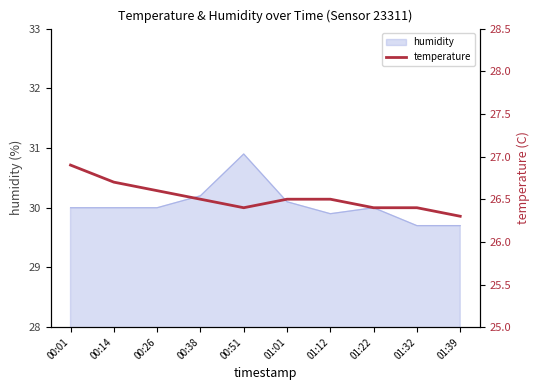

What is the smallest value displayed?

26.3